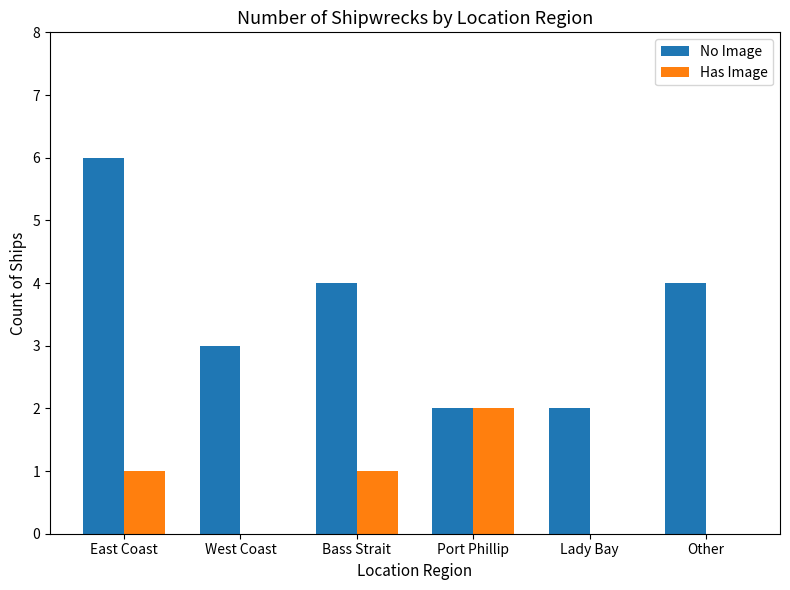

How many series are shown in this chart?

2